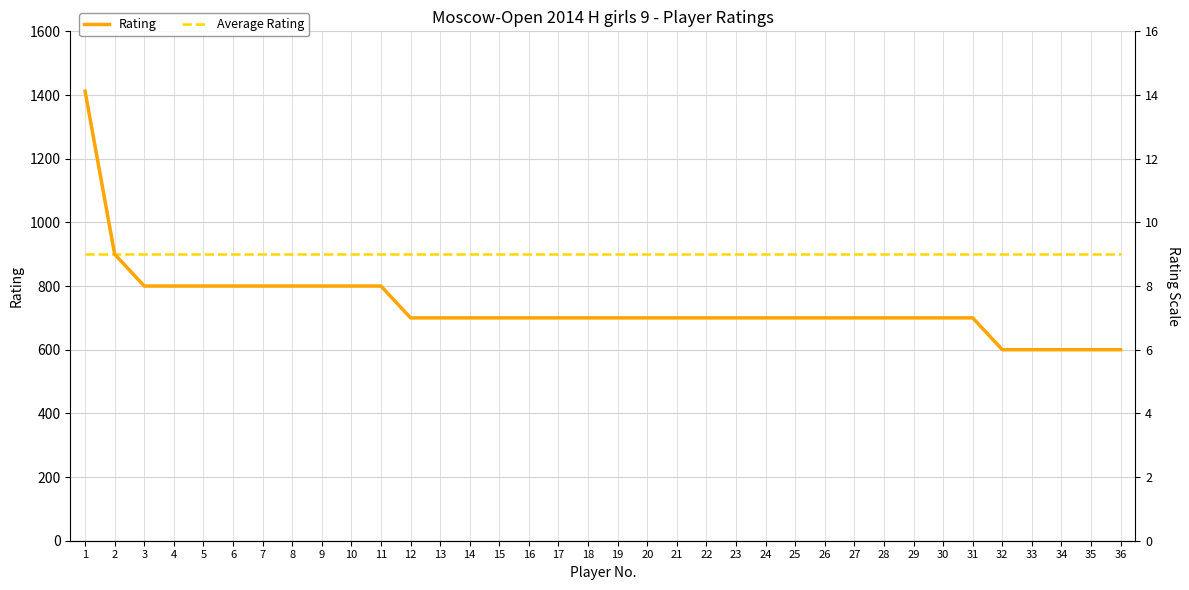

What is the average value of the Rating series?

736